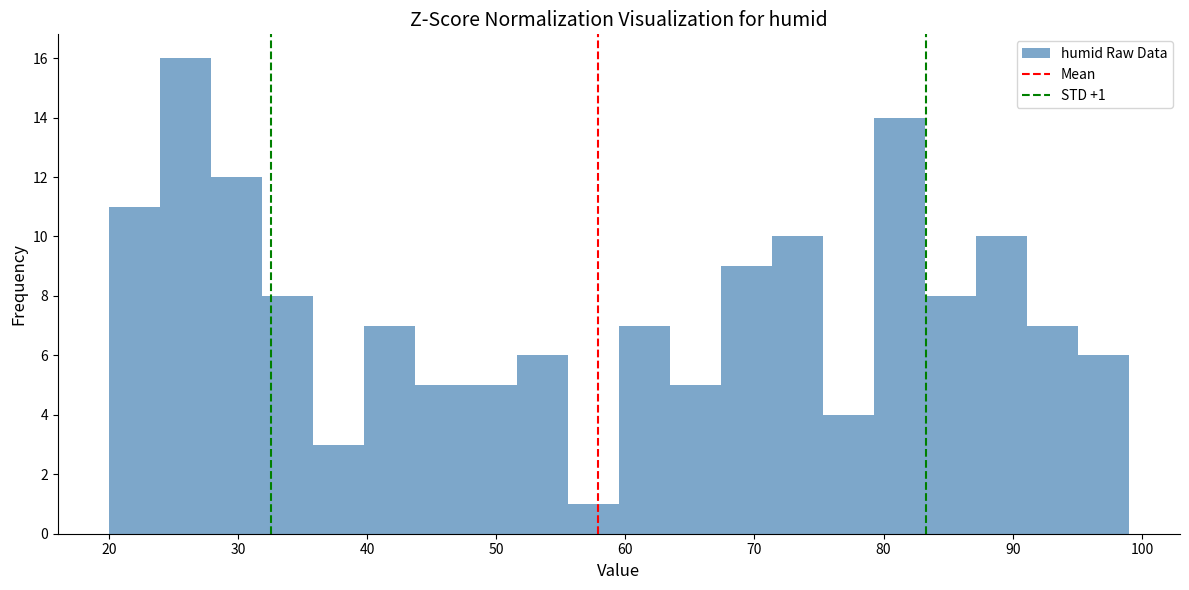

Read against the x-axis, roughly where is the centre of the tallest bar?

26